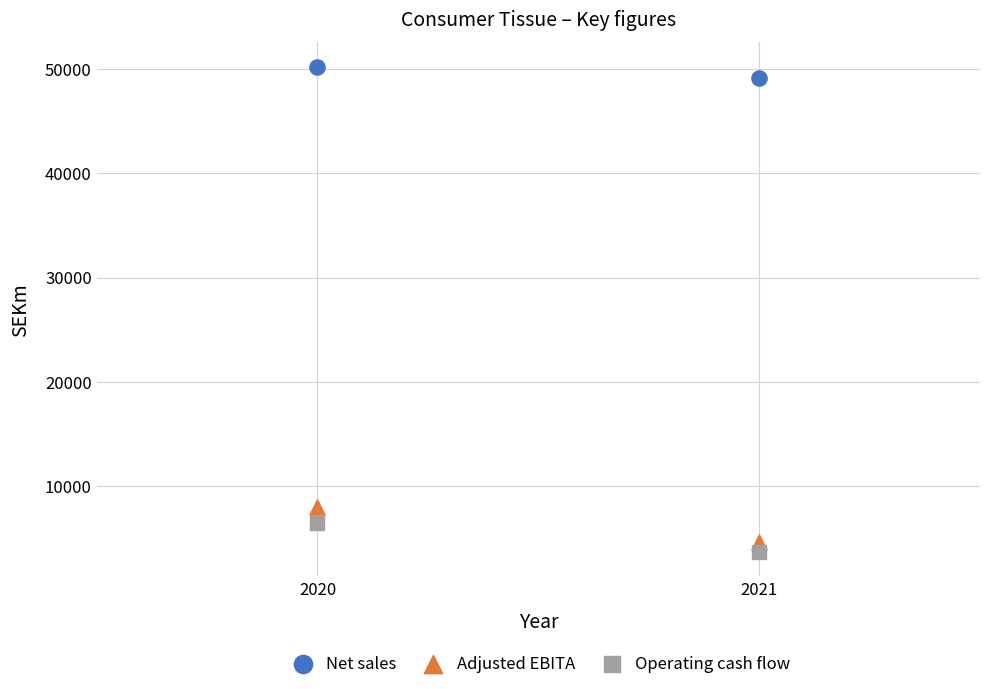

Across all series, what Y value is closest to 26956?

8045